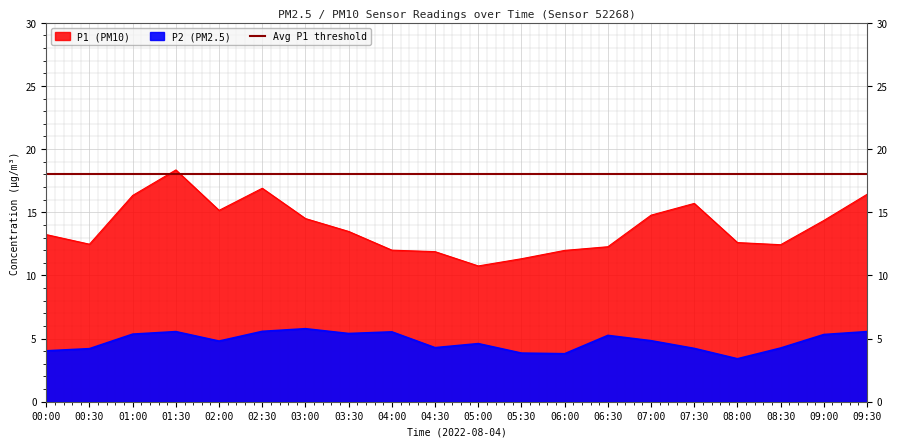

What is the difference between the P1 values at 05:30 and 08:30?

1.1